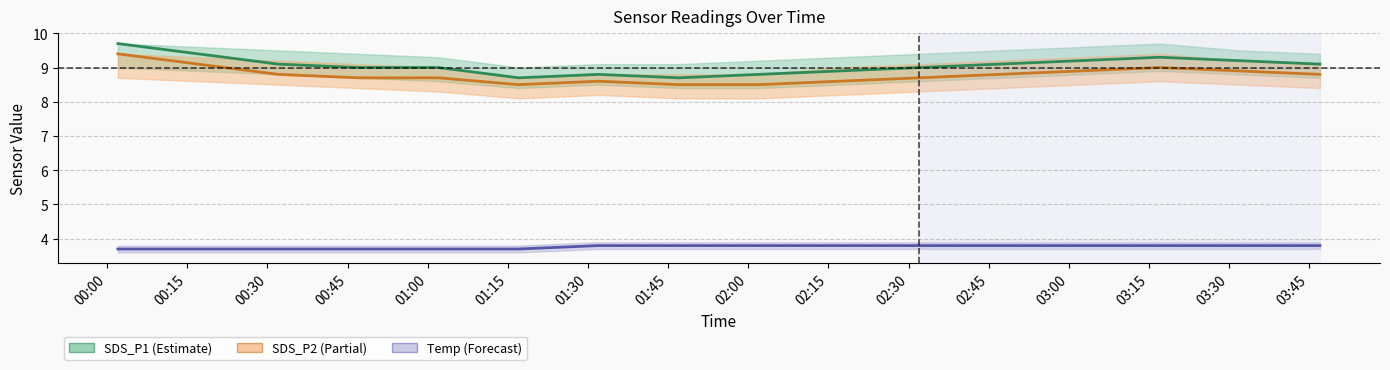

What is the minimum value for Temp?

3.7